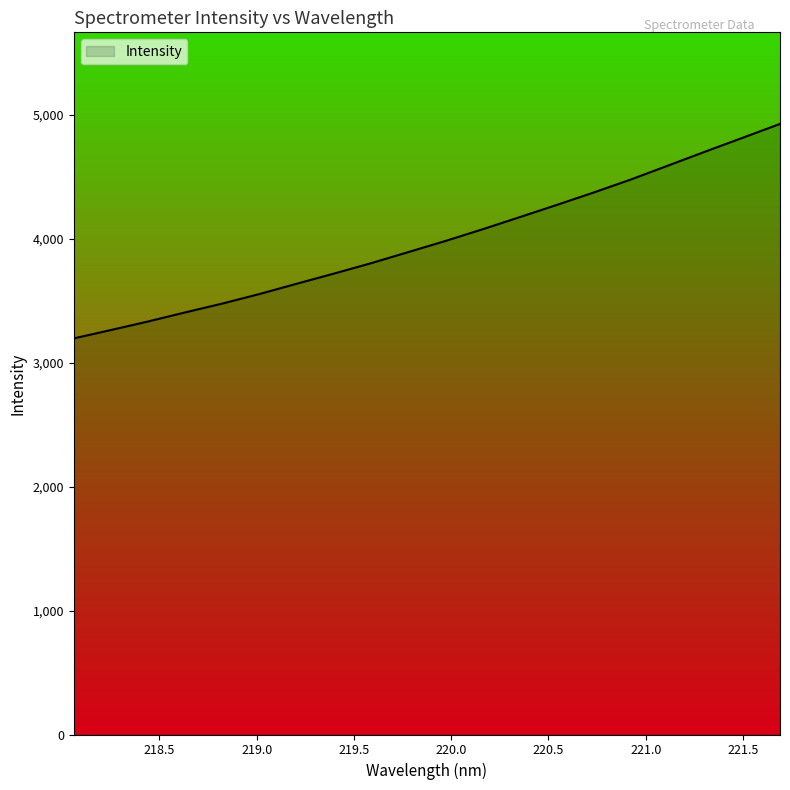

What is the maximum value shown in the chart?

4927.8